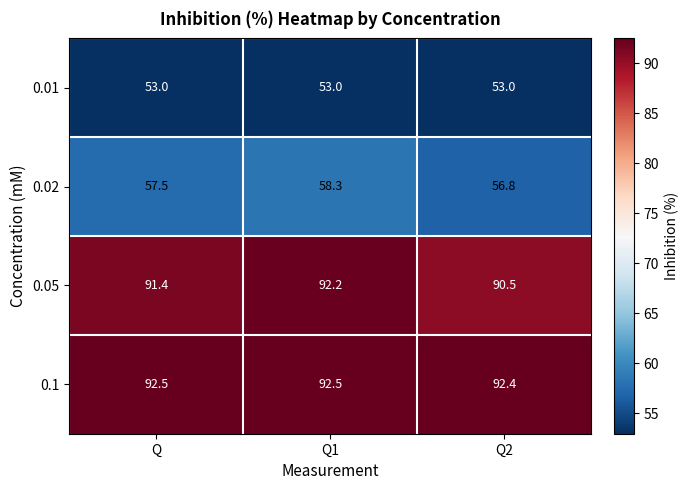

How many distinct data groups are displayed?

4